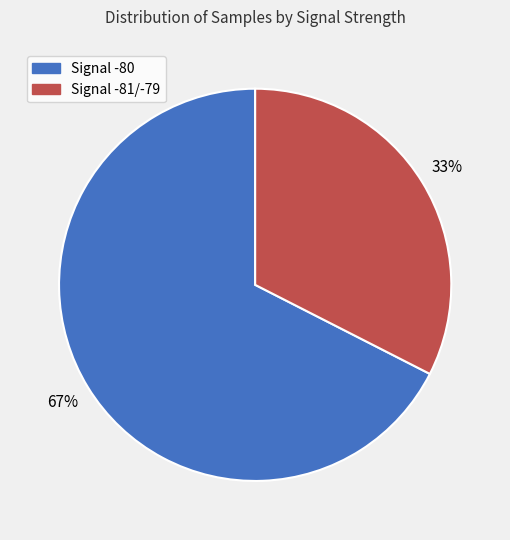

Is there any slice that represents more than half of the pie?

Yes